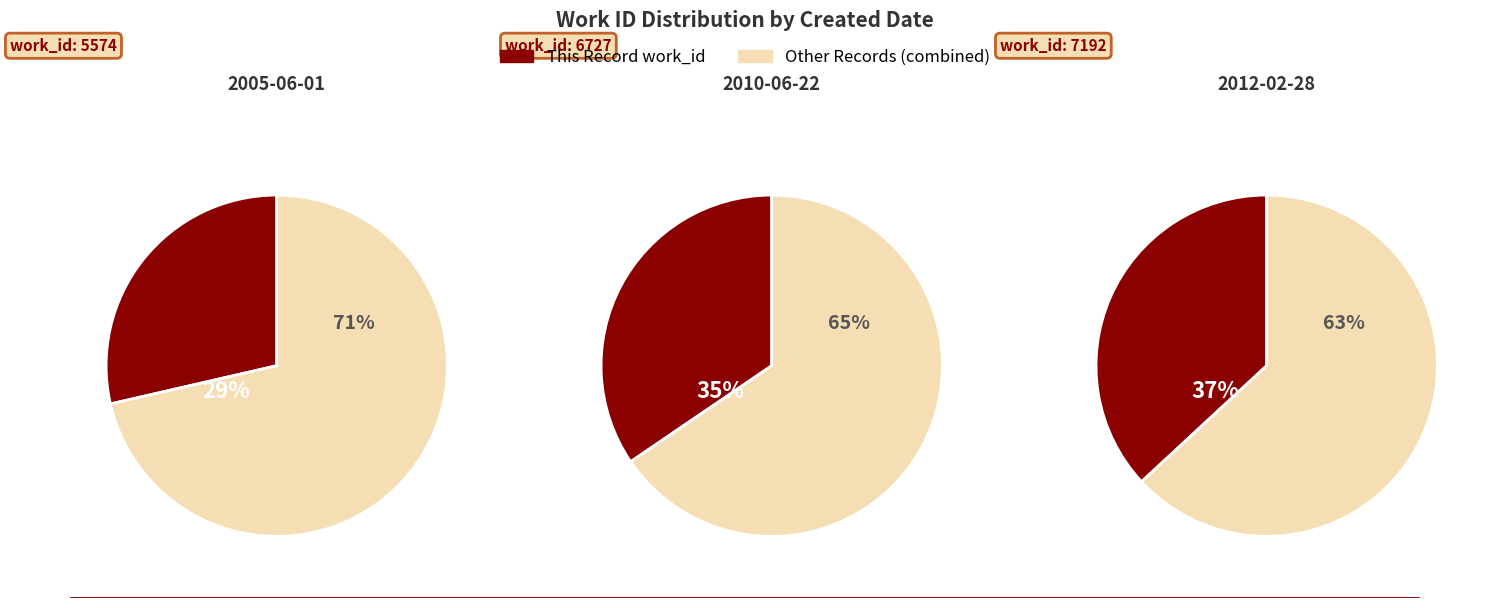

To the nearest percent, what is the combined percentage of 2005-06-01 and 2012-02-28?

65%